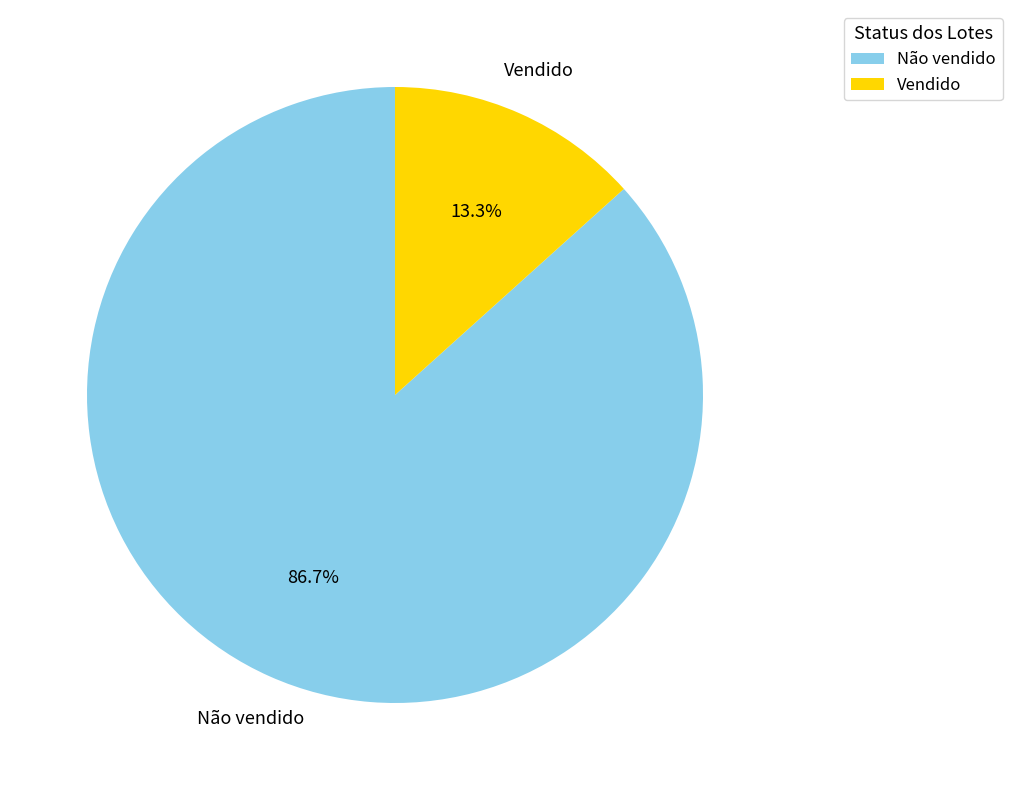

To the nearest percent, what is the difference between the largest and smallest slice percentages?

73%